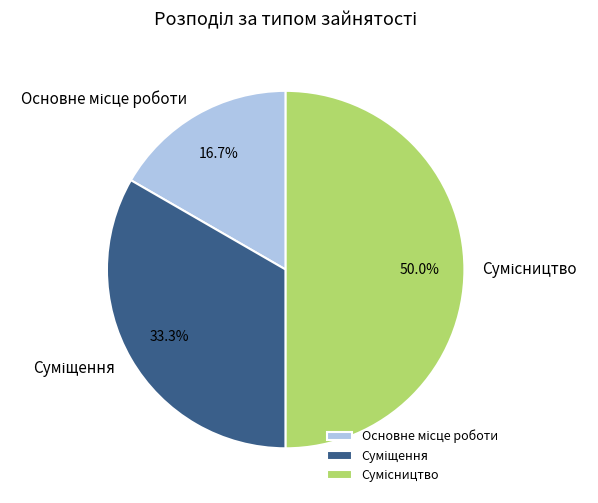

To the nearest percent, what is the average slice percentage?

33%